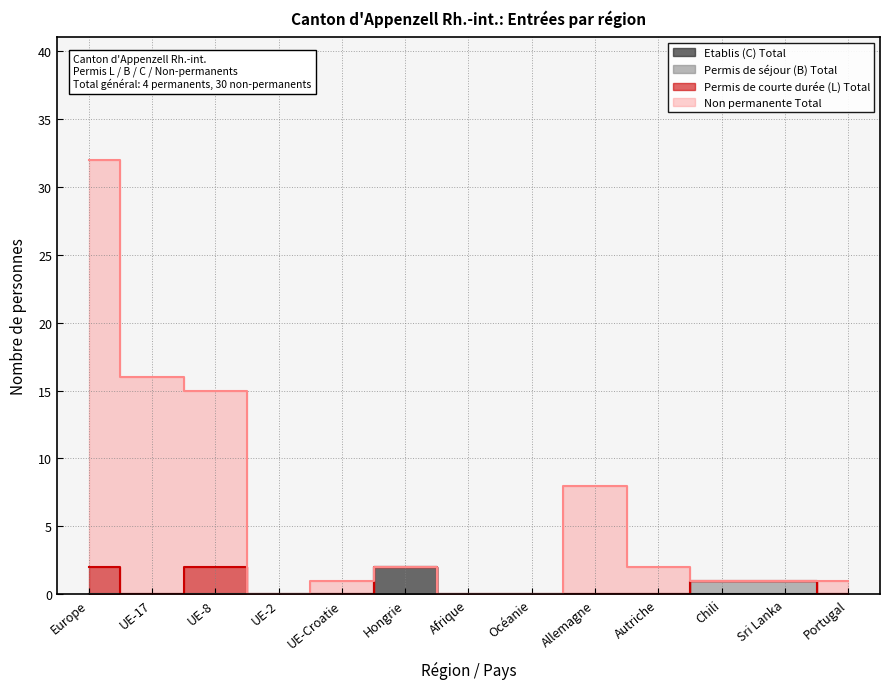

Is the value of Non permanente Total at Hongrie greater than the value of Etablis (C) Total at Europe?

Yes